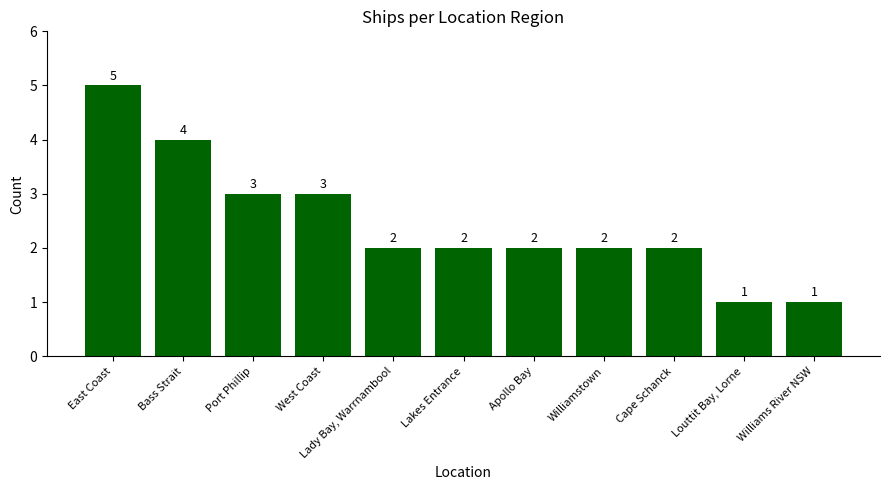

What is the value of the 2nd bar from the left?

4